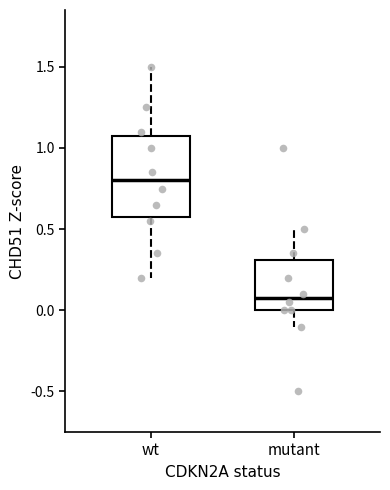

Reading left to right, transcribe this box plot: for each box, give where its median line is, the range the box spans, and where its two whiskers end, as read against the y-axis. The values are not printed on the chart, so give them approximately, as read against the axis.

wt: median 0.8, box 0.6 to 1.1, whiskers 0.2 to 1.5
mutant: median 0.1, box 0.0 to 0.3, whiskers -0.1 to 0.5